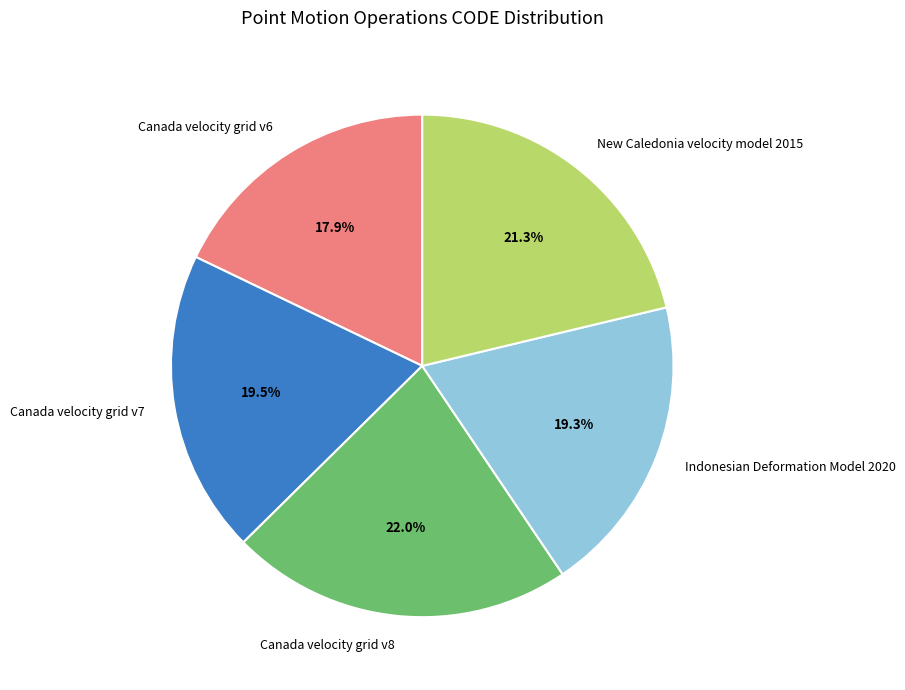

What is the ratio of the value at Canada velocity grid v6 to the value at New Caledonia velocity model 2015?

0.8